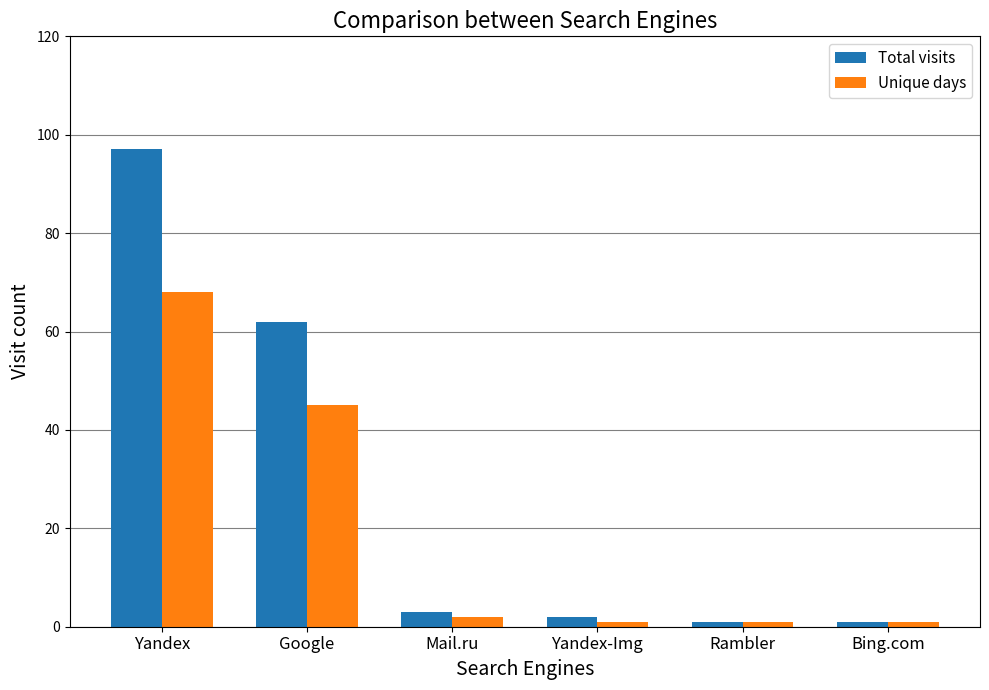

True or false: Total visits has a value of 107 at Google.

False